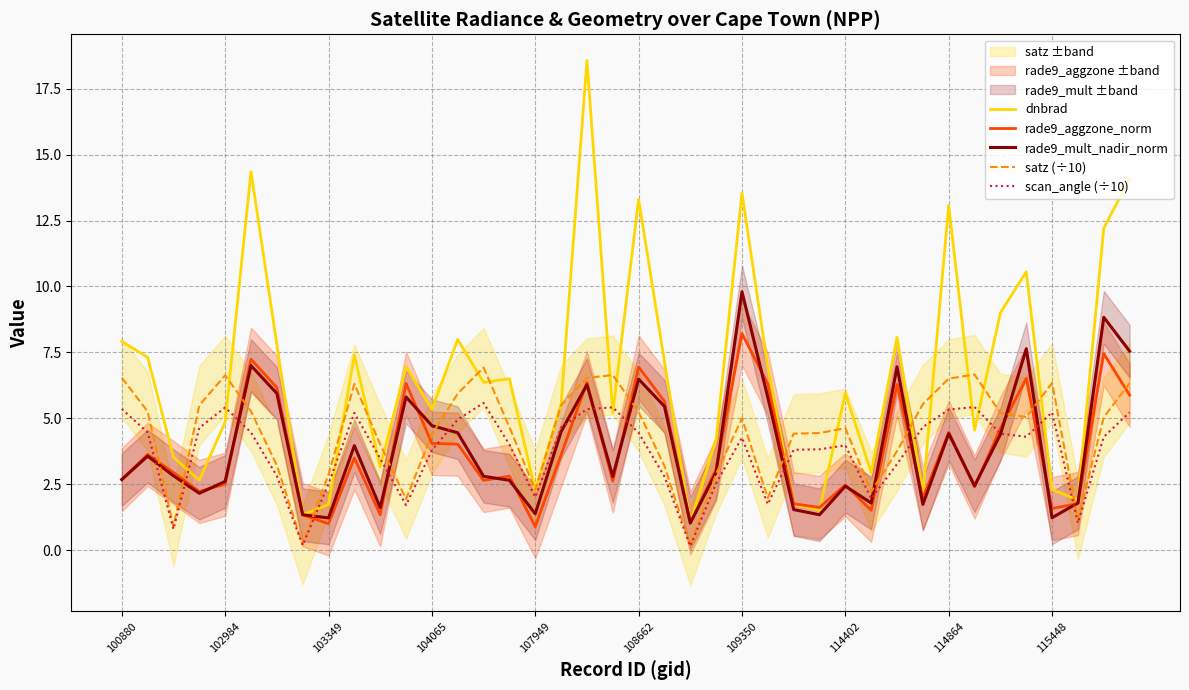

What are all the series names shown in the legend?

dnbrad, rade9_aggzone_norm, rade9_mult_nadir_norm, satz (÷10), scan_angle (÷10)